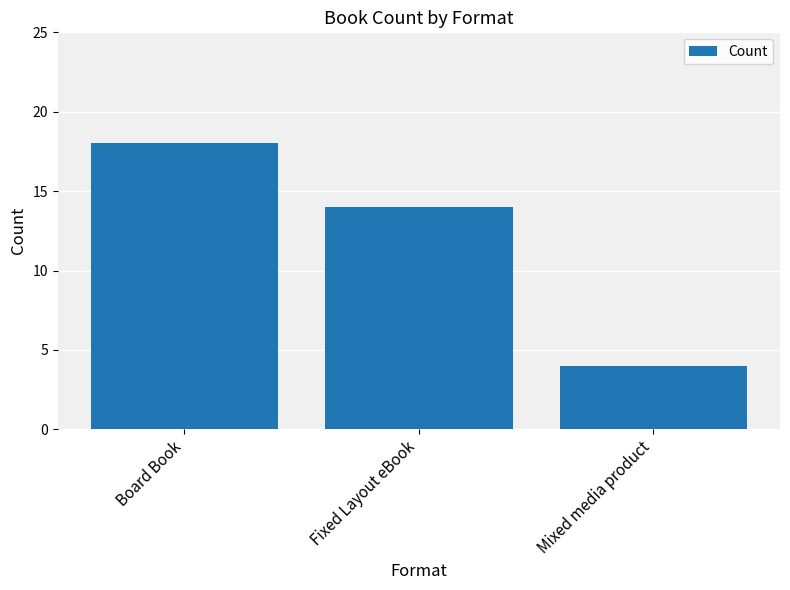

How many categories are shown in the chart?

3